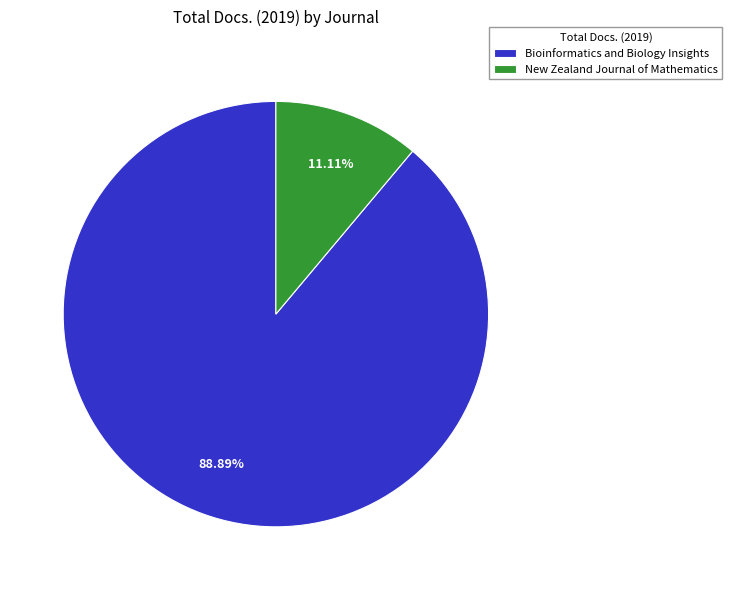

What percentage is the Bioinformatics and Biology Insights slice, to the nearest percent?

89%